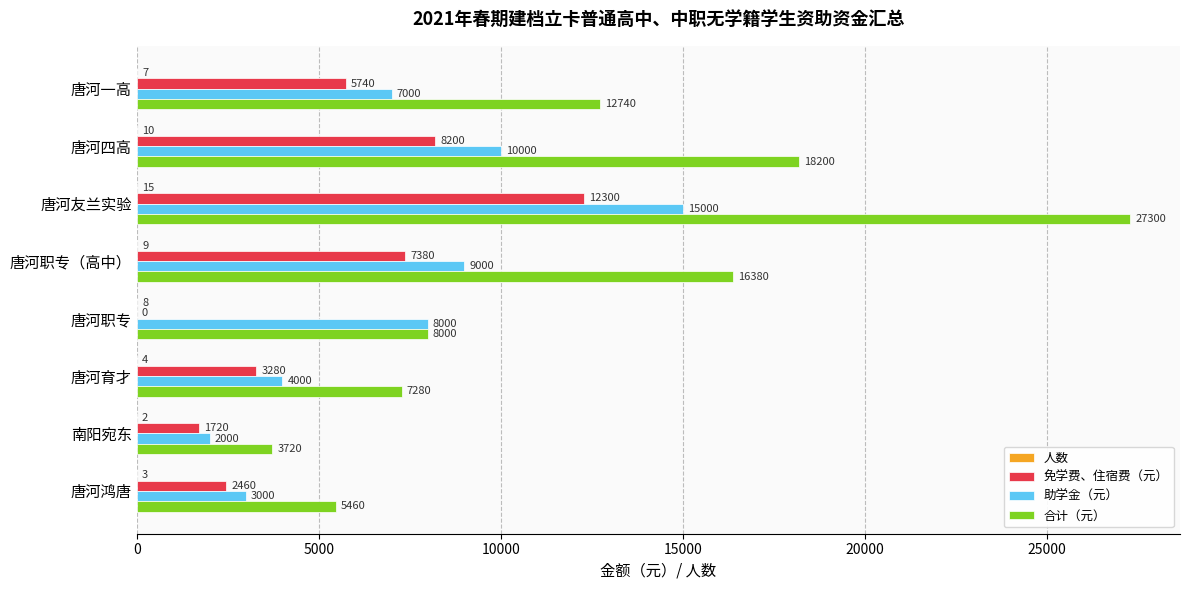

What is the greatest value displayed?

27300